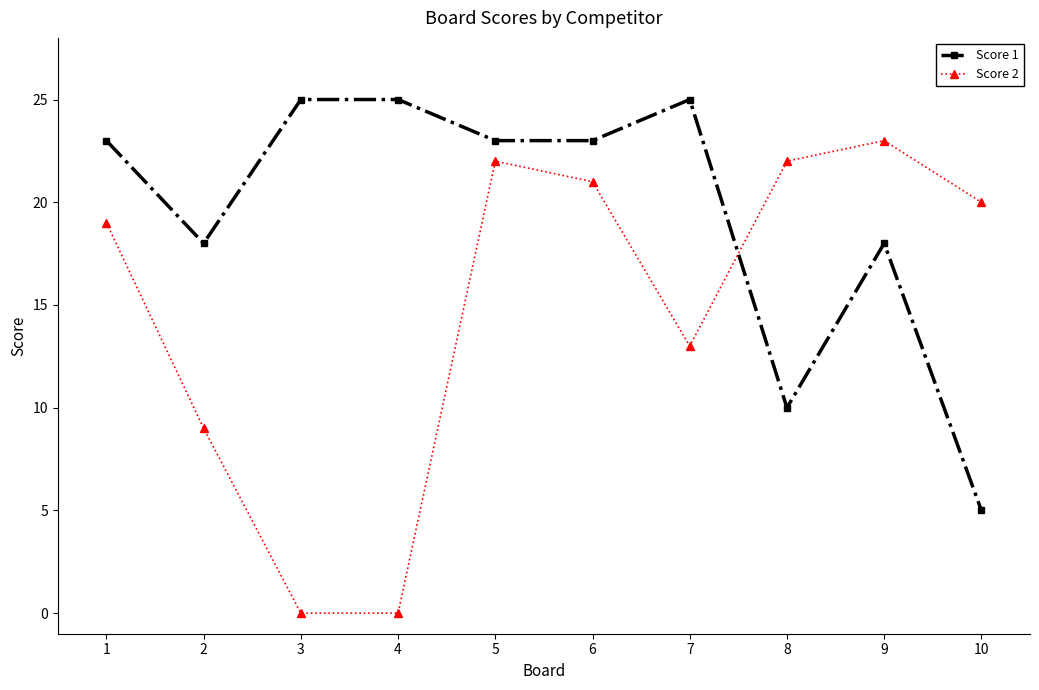

Which series has the largest total across all categories?

Score 1